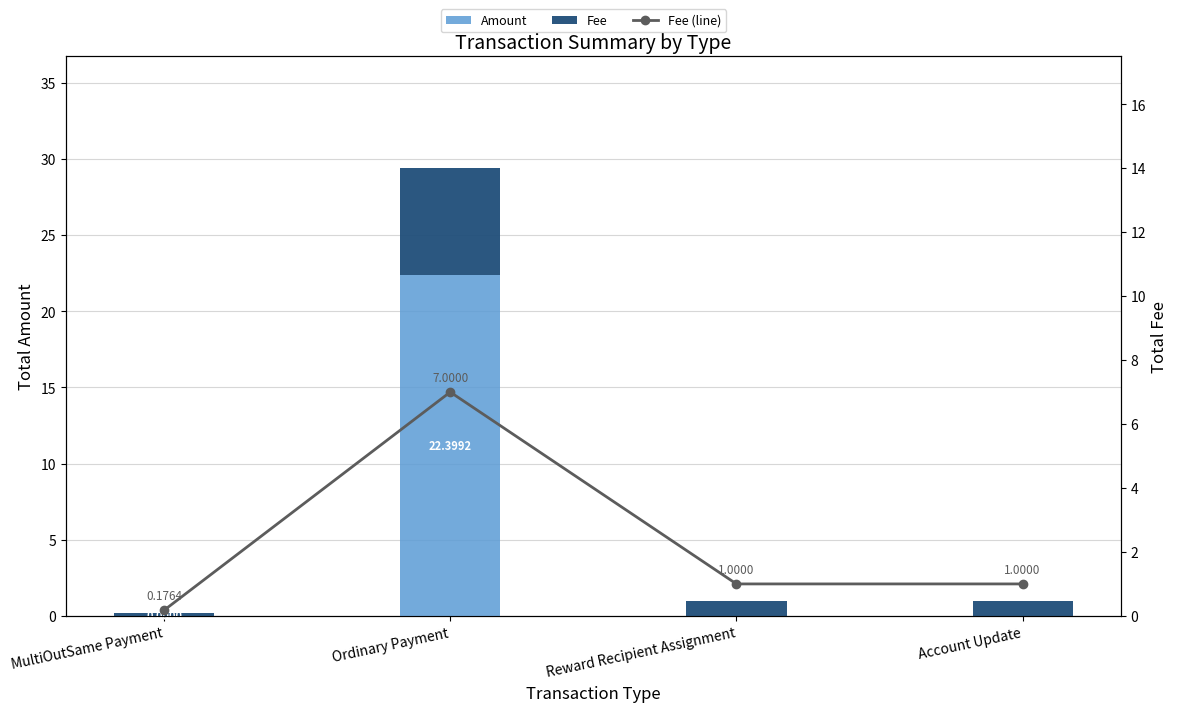

Where does the Fee (line) series first go above 1?

Ordinary Payment